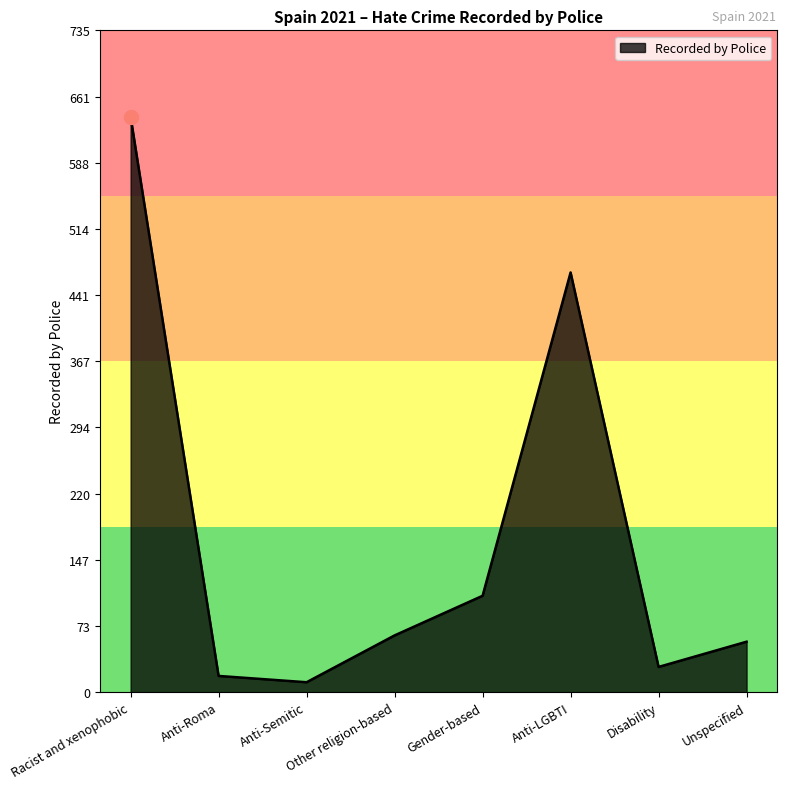

Approximately how many times larger is the value at Gender-based compared to Anti-Semitic?

9.7